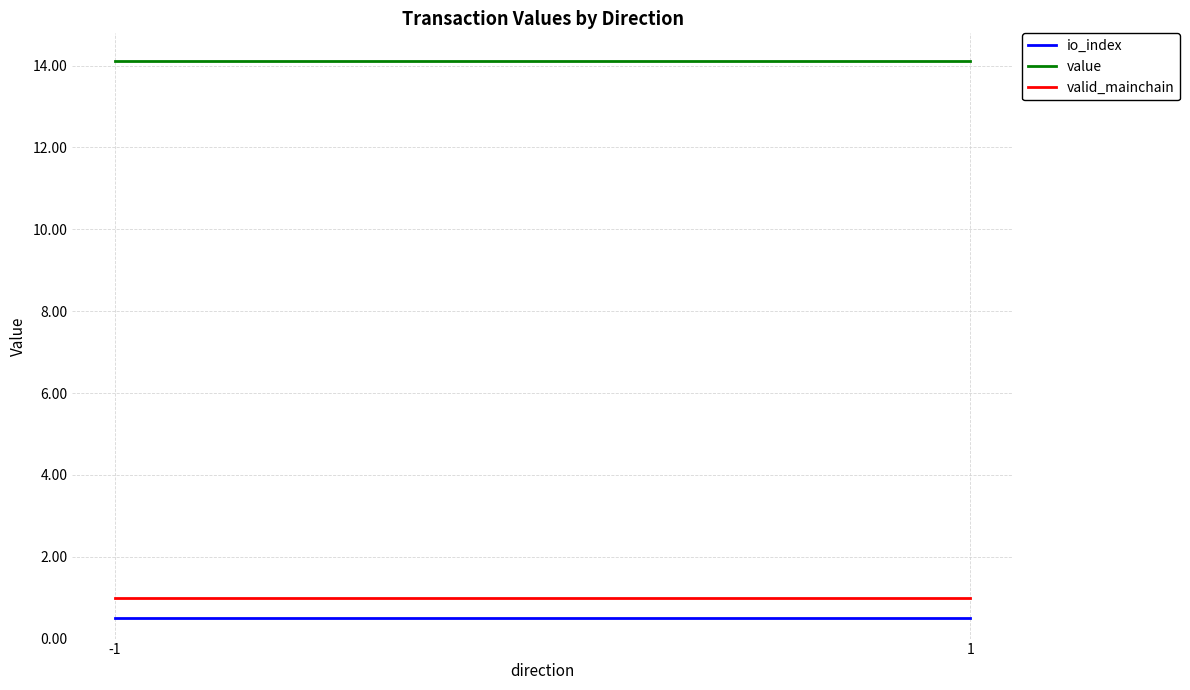

At how many categories does at least one series exceed 11?

2